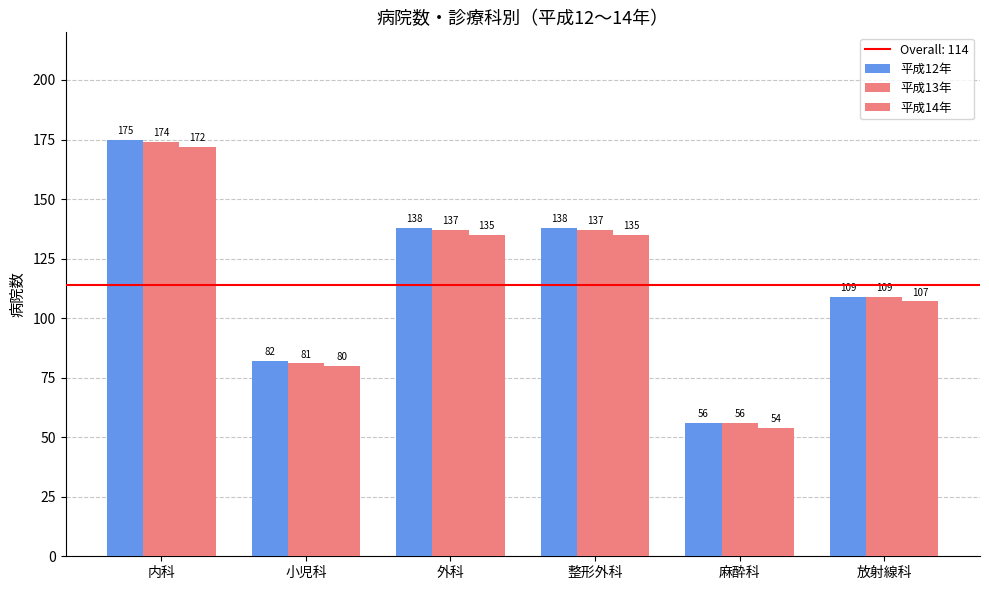

List the series in order of their overall mean, lowest first.

平成14年, 平成13年, 平成12年